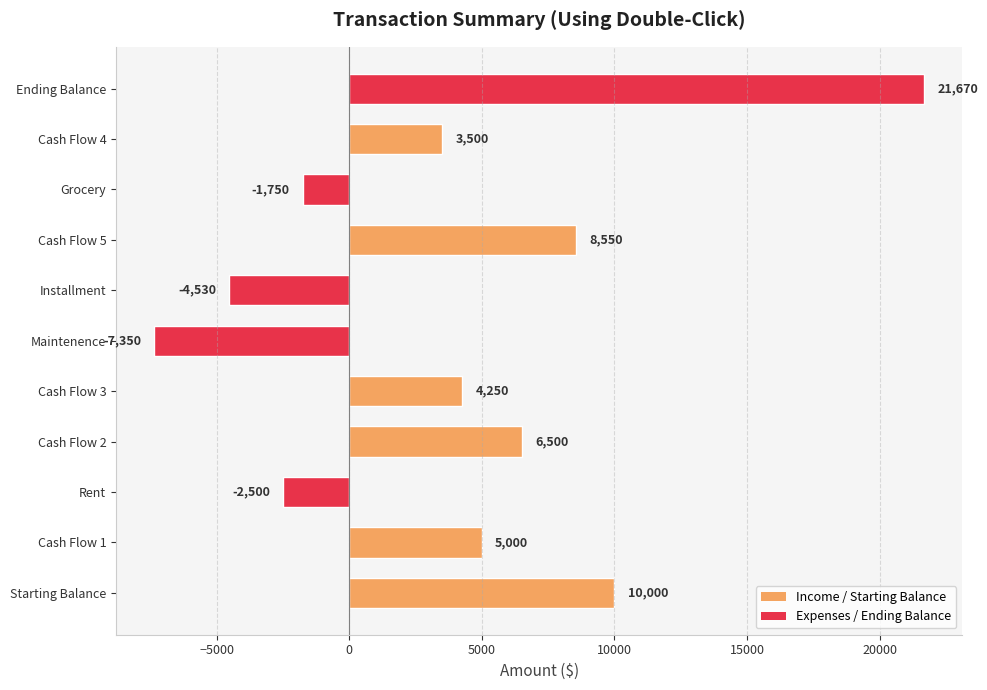

How many values are below zero?

4